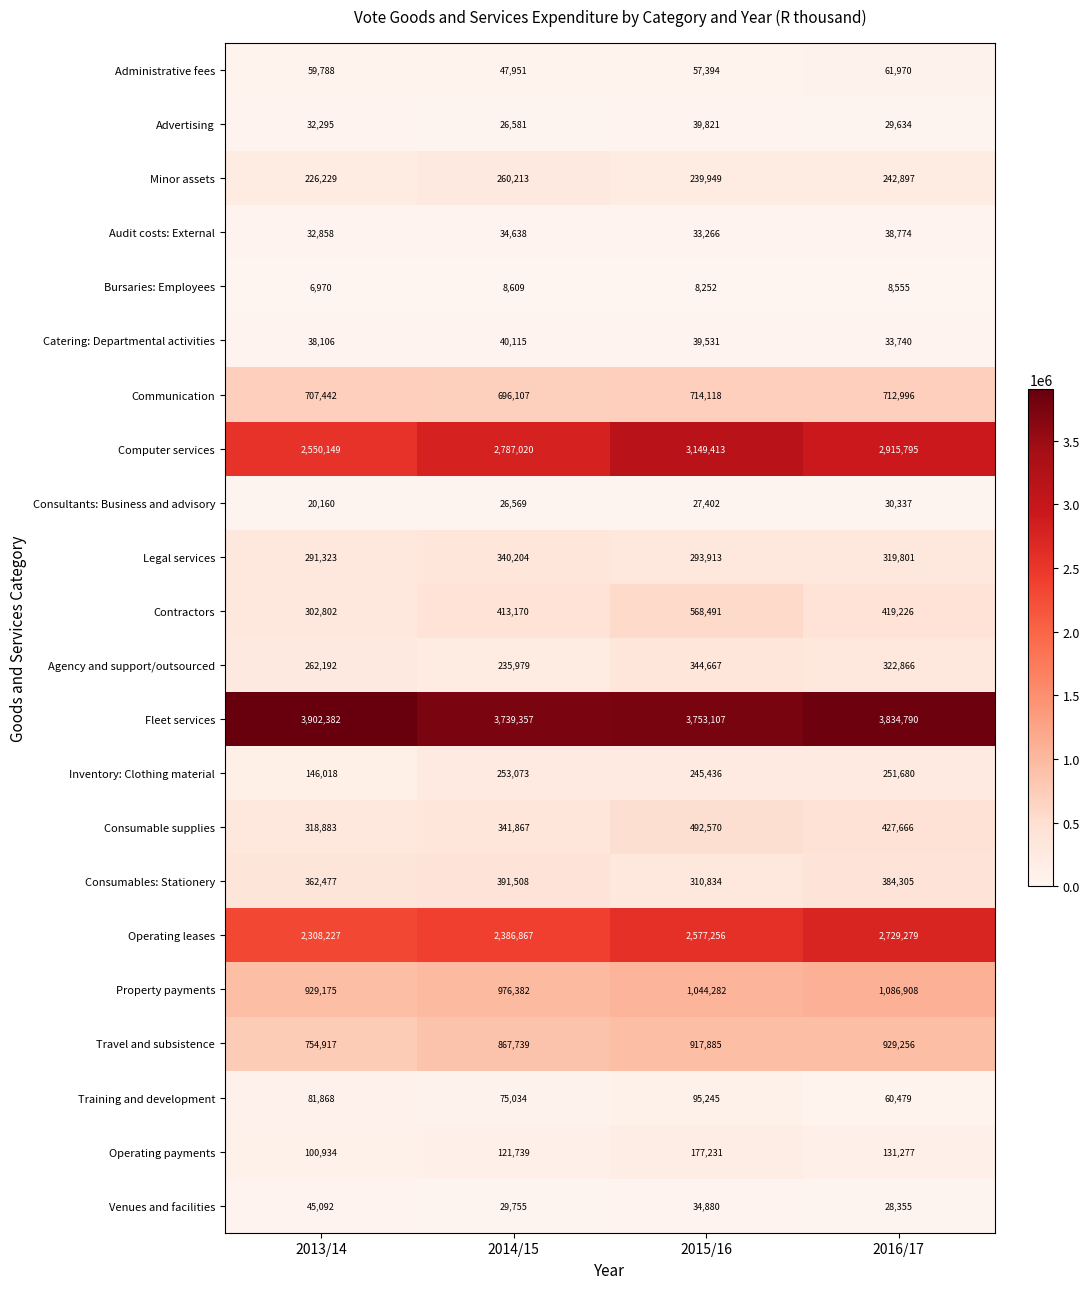

Rank the series at 2013/14 from highest to lowest value.

Fleet services, Computer services, Operating leases, Property payments, Travel and subsistence, Communication, Consumables: Stationery, Consumable supplies, Contractors, Legal services, Agency and support/outsourced, Minor assets, Inventory: Clothing material, Operating payments, Training and development, Administrative fees, Venues and facilities, Catering: Departmental activities, Audit costs: External, Advertising, Consultants: Business and advisory, Bursaries: Employees